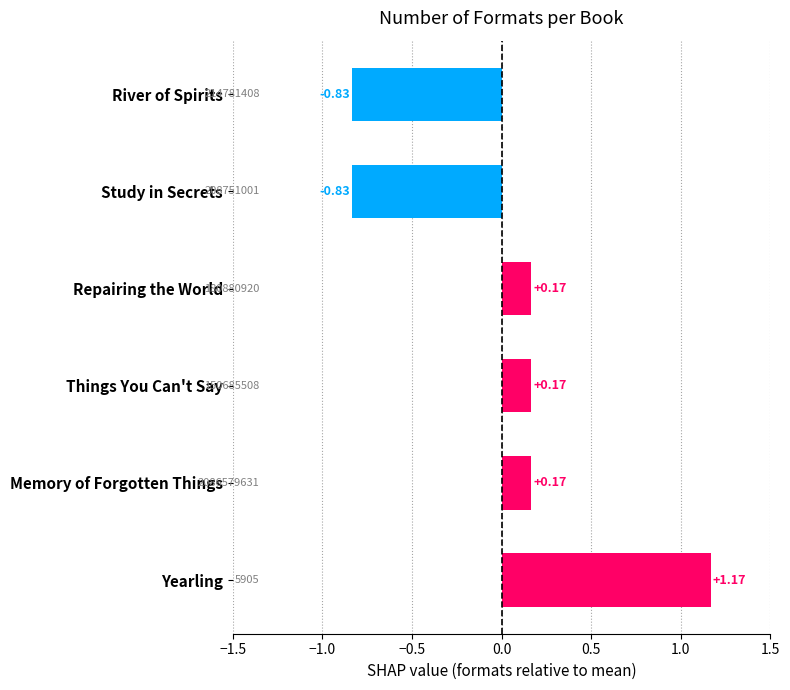

What is the label of the 6th bar from the top?

Yearling